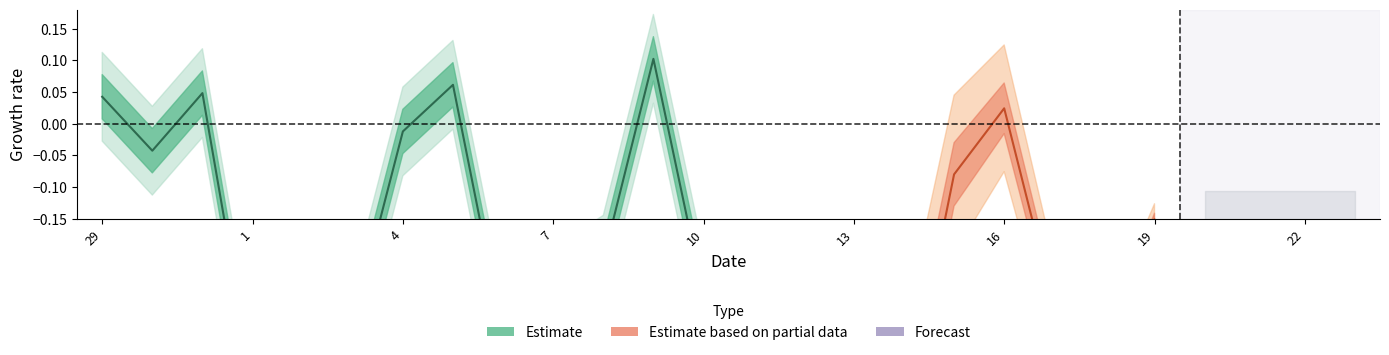

Reading left to right, transcribe all the data shown in this chart.

0.0	-0.0	0.0	-0.4	-0.4	-0.3	-0.0	0.1	-0.3	-0.3	-0.2	0.1	-0.3	-0.4	-0.7	-0.5